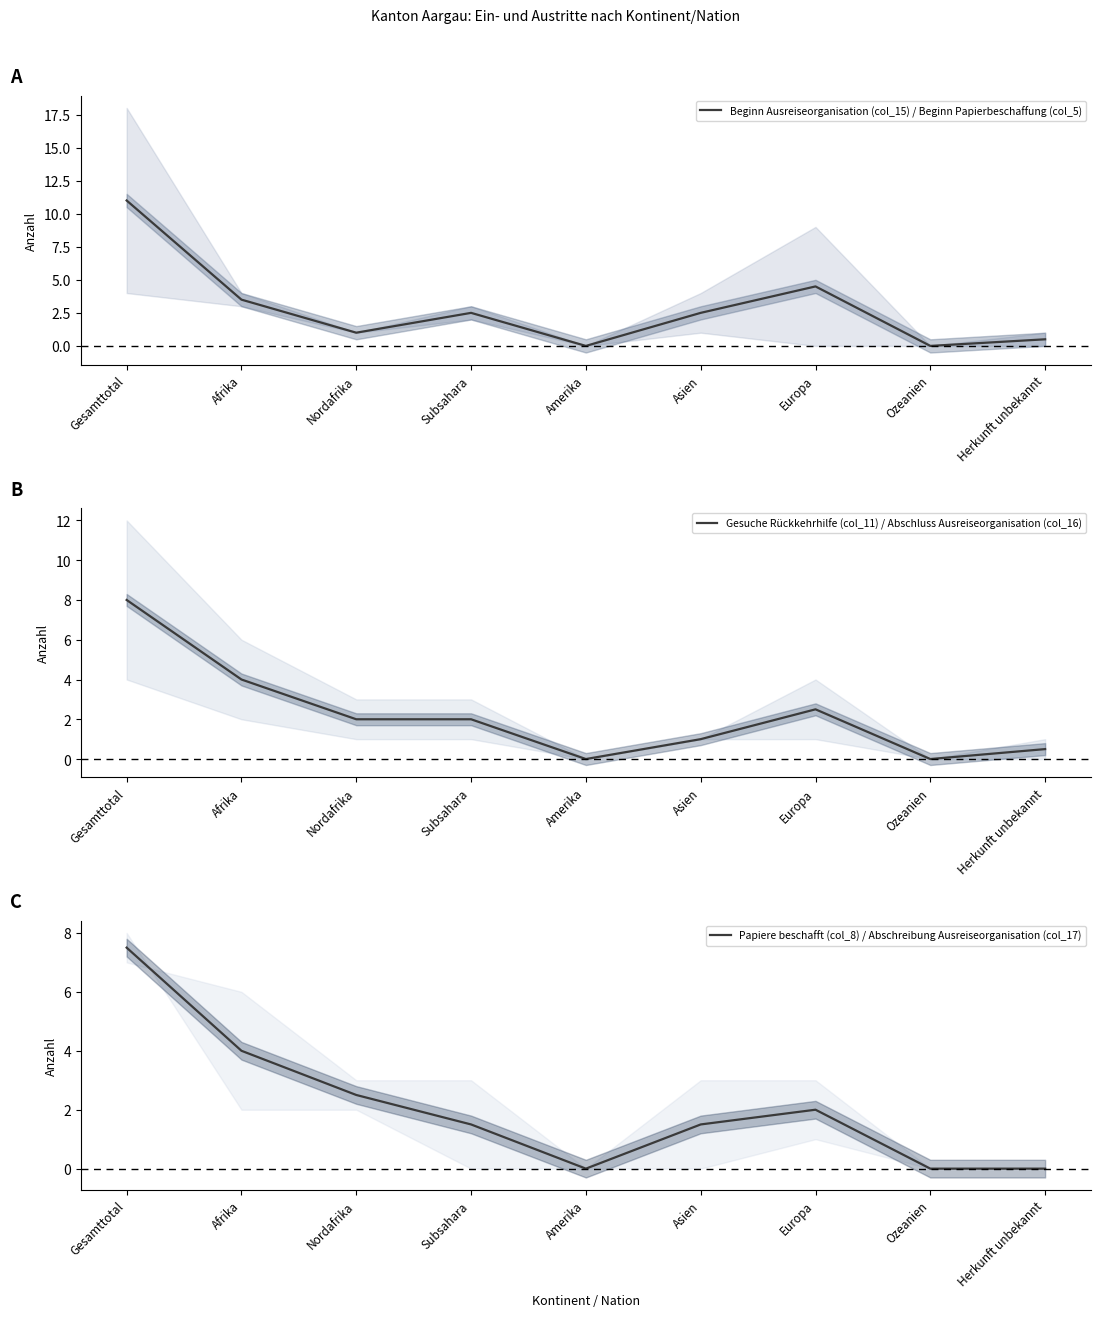

How many interior local peaks does the Beginn Ausreiseorganisation (col_15) / Beginn Papierbeschaffung (col_5) series have?

2